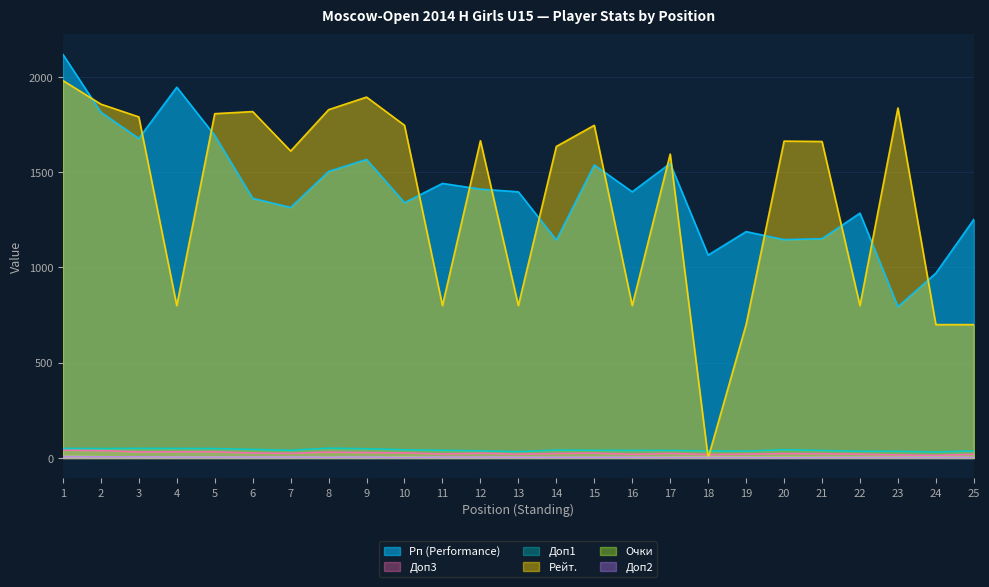

Where is the first local maximum for Рейт.?

6